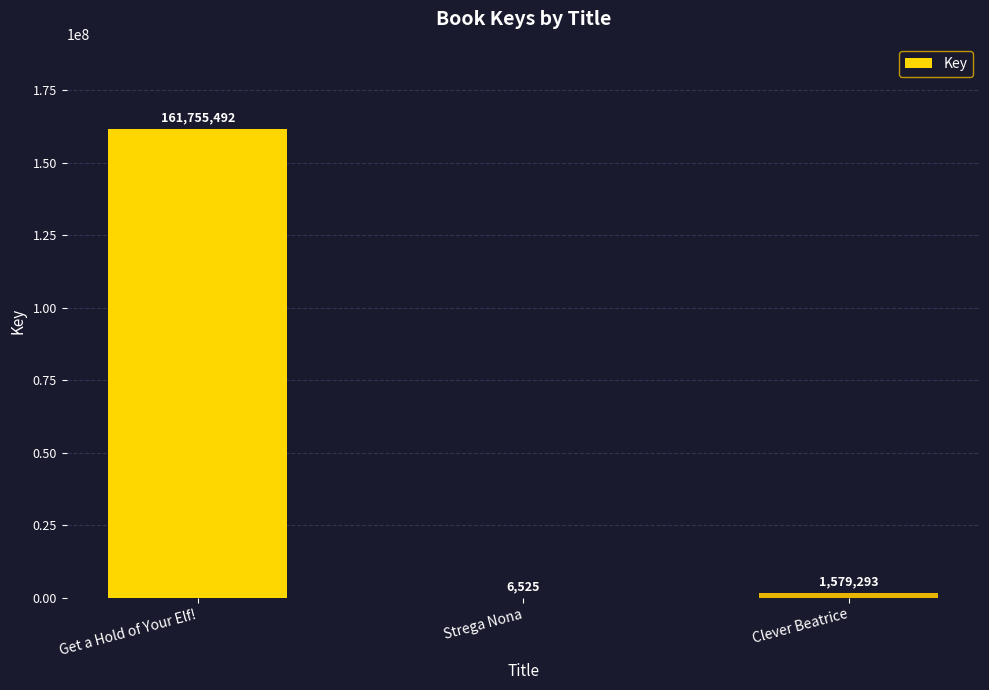

Where is the data nearest to the value 80881008?

Clever Beatrice